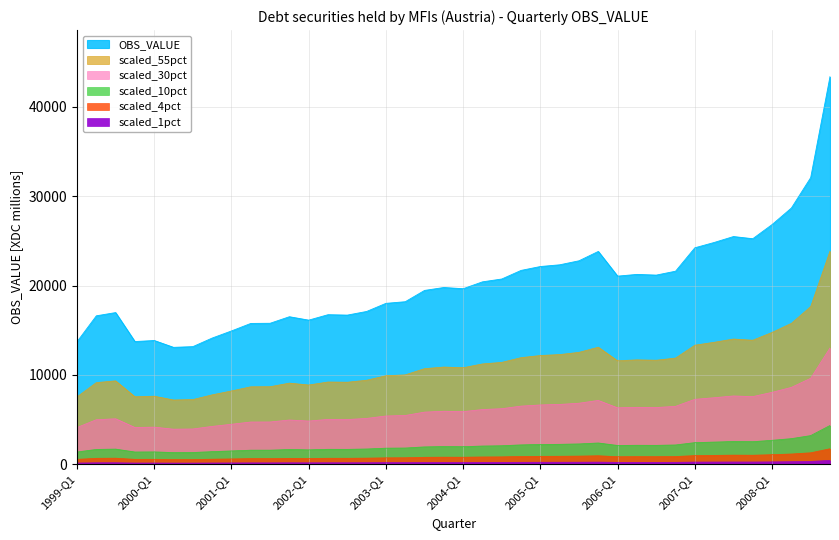

Count the number of categories in the chart.

40